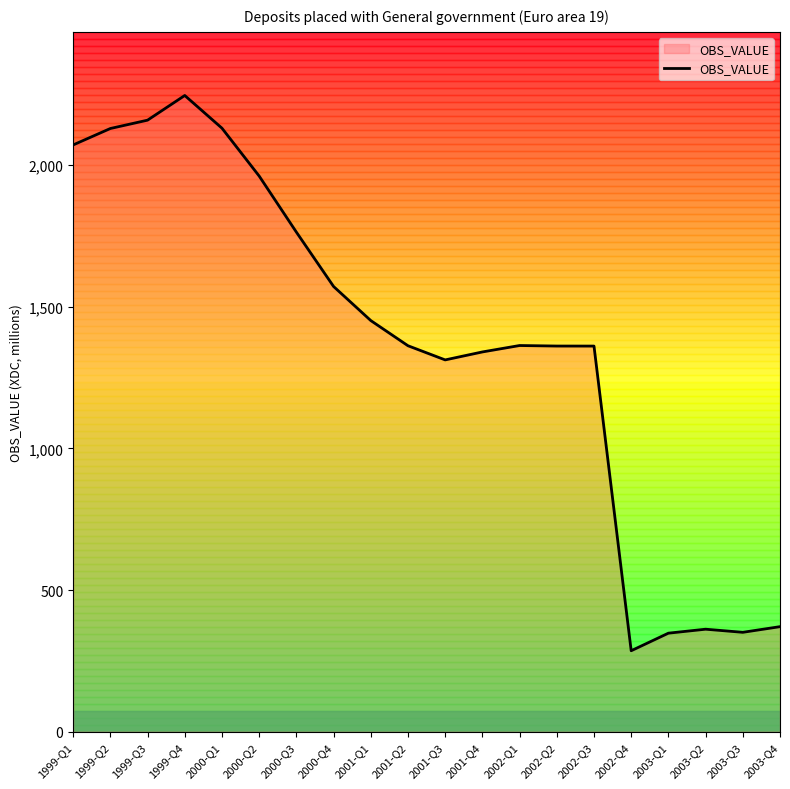

How many lines are shown in the chart?

1